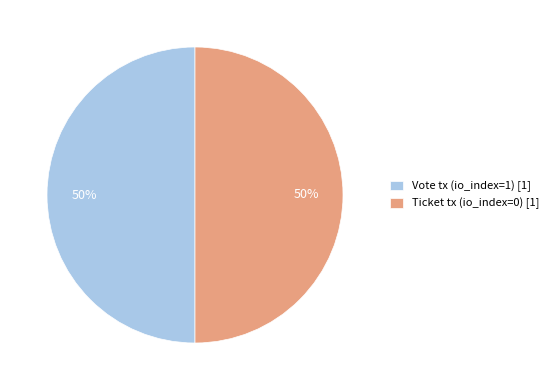

What is the ratio of the value at Vote tx (io_index=1) [1] to the value at Ticket tx (io_index=0) [1]?

1.0